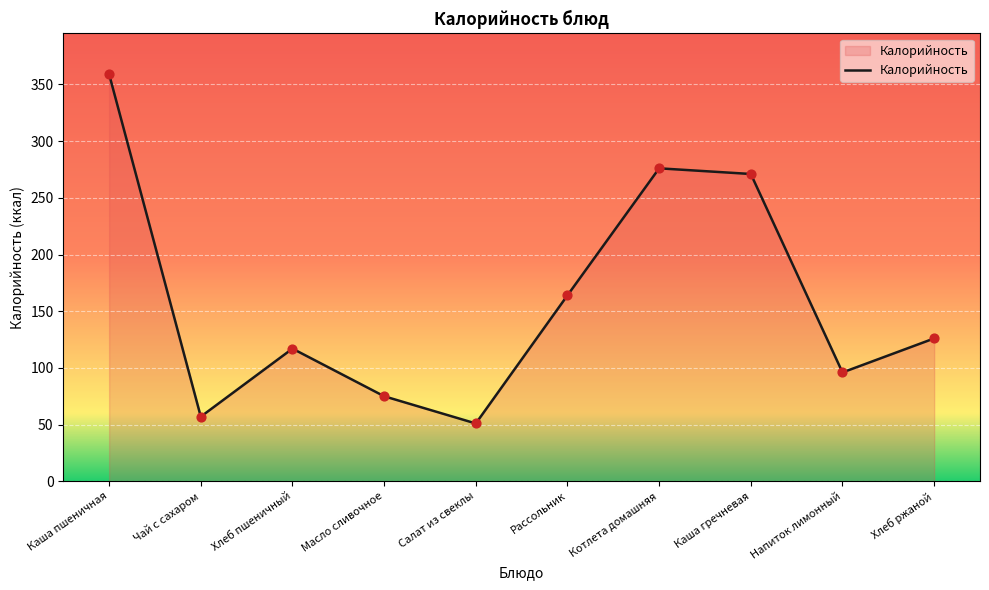

Approximately how many times larger is the value at Салат из свеклы compared to Напиток лимонный?

0.5